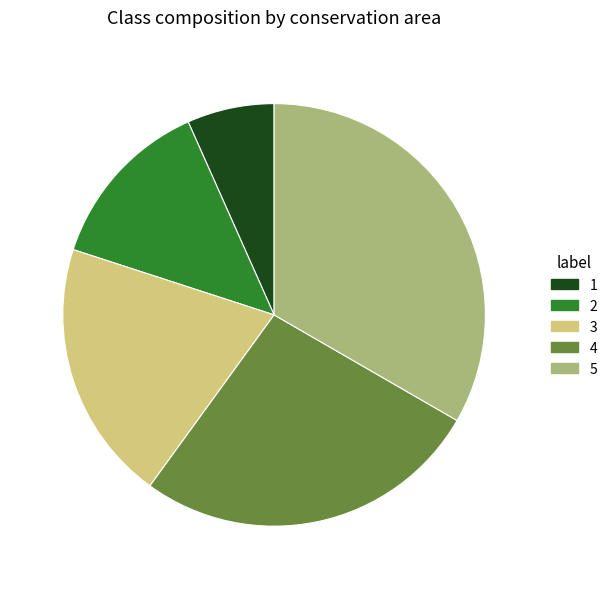

Is the sum of 3 and 4 greater than half?

No